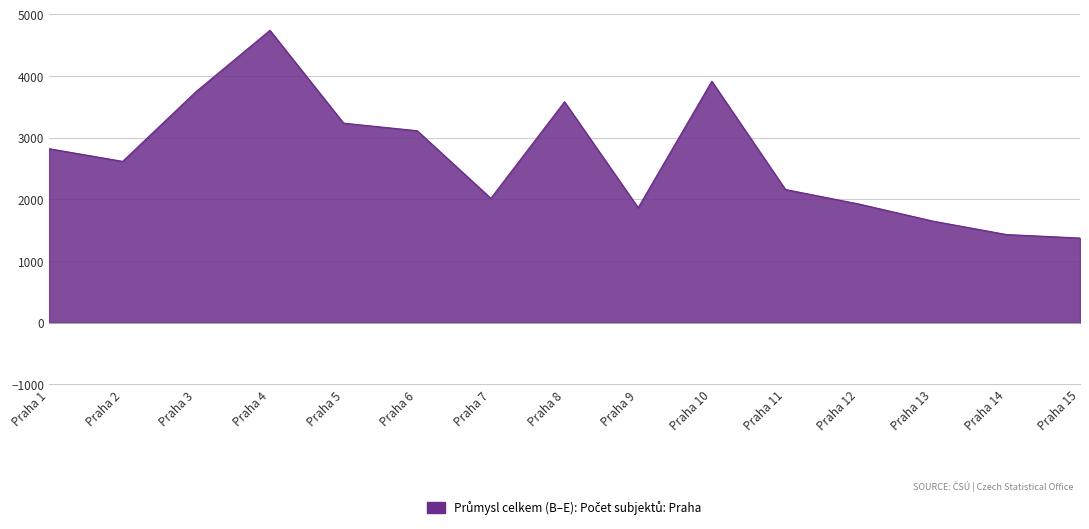

At which category does the chart reach its minimum across all series?

Praha 15